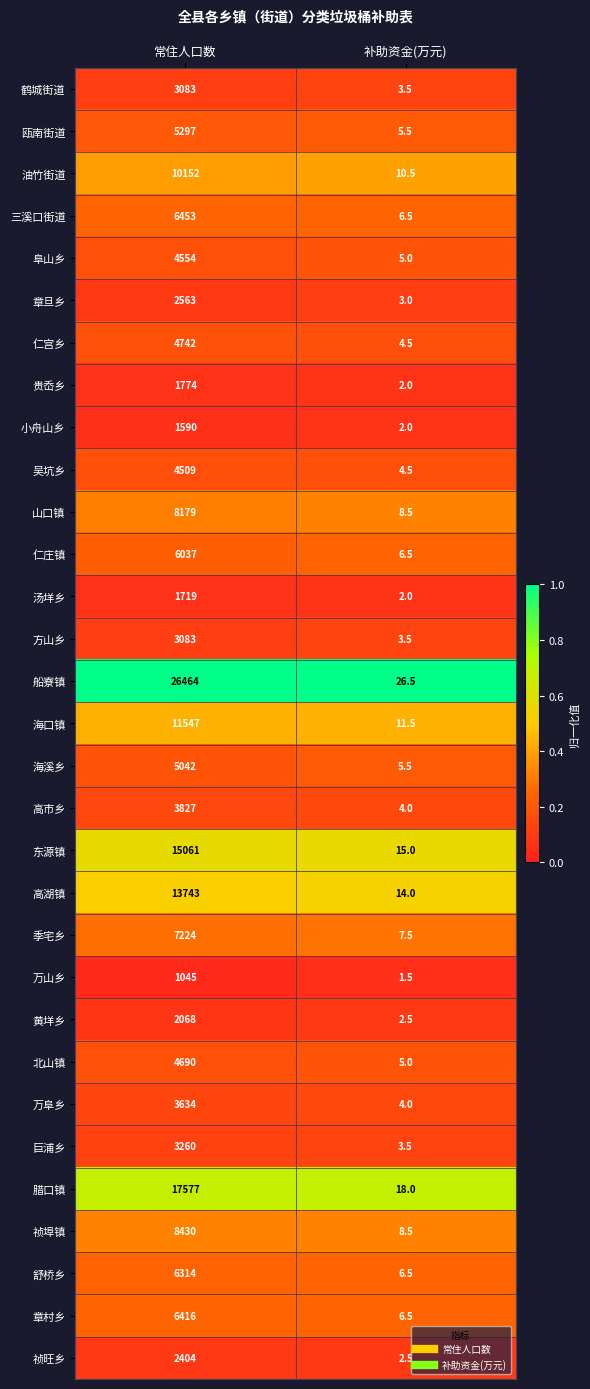

Which series has the largest total across all categories?

船寮镇